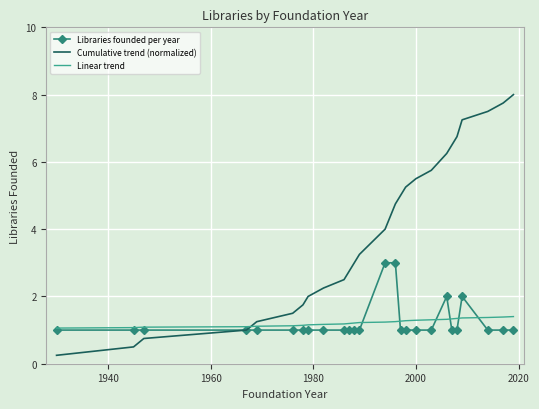

Which series has the largest range (max minus min)?

Cumulative trend (normalized)